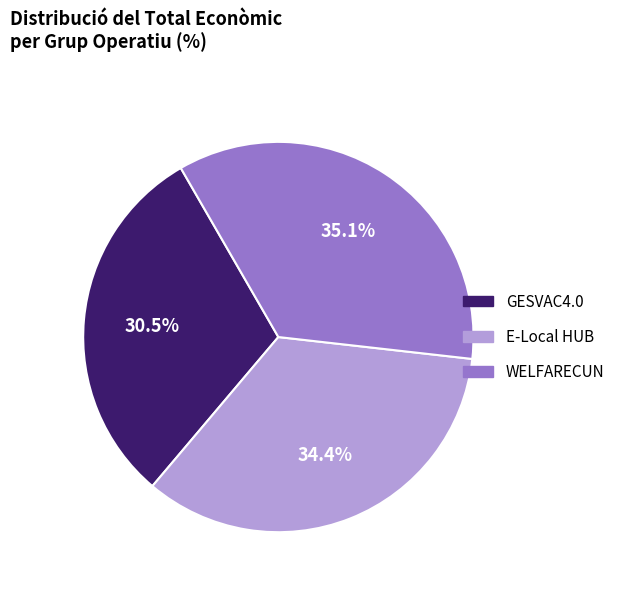

Which category has the smallest portion of the pie?

GESVAC4.0